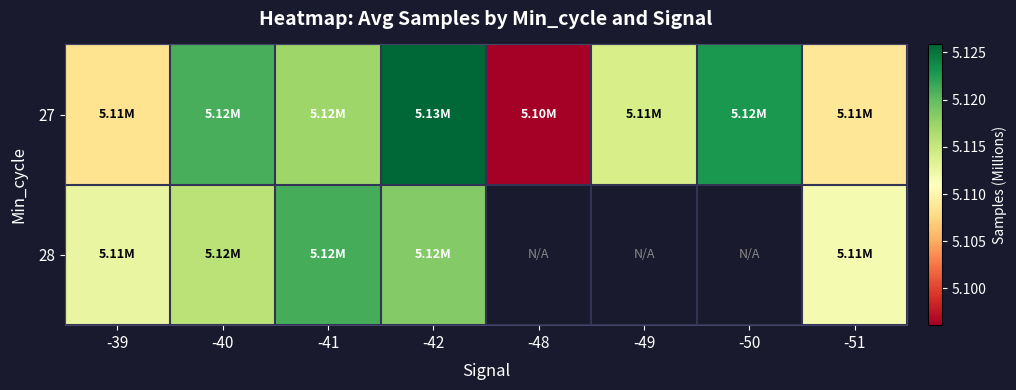

At -51, list the series in order from smallest to largest.

27, 28